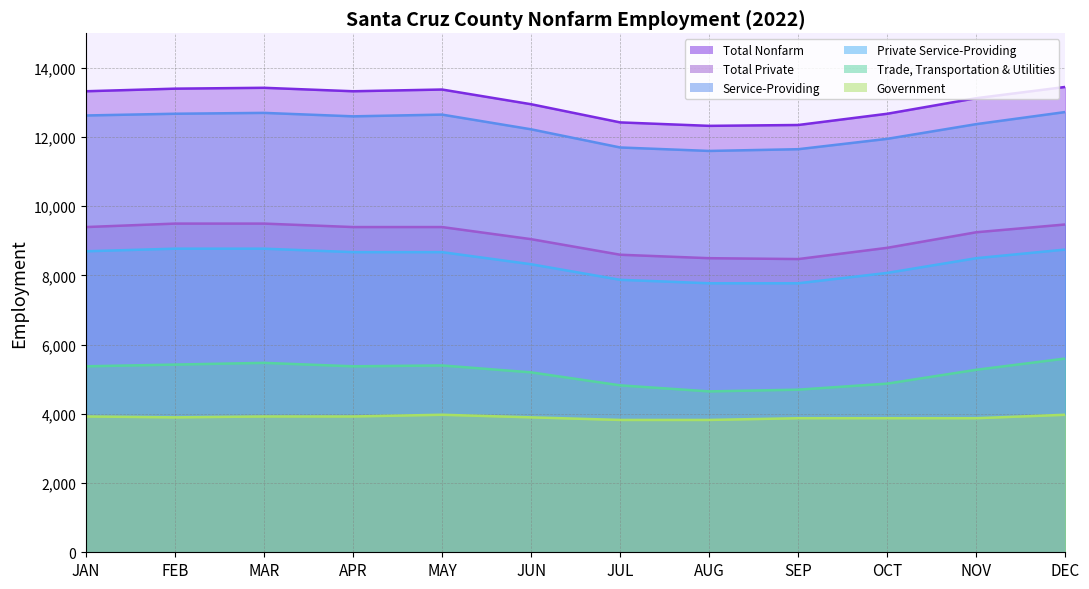

Which series has the largest range (max minus min)?

Total Nonfarm